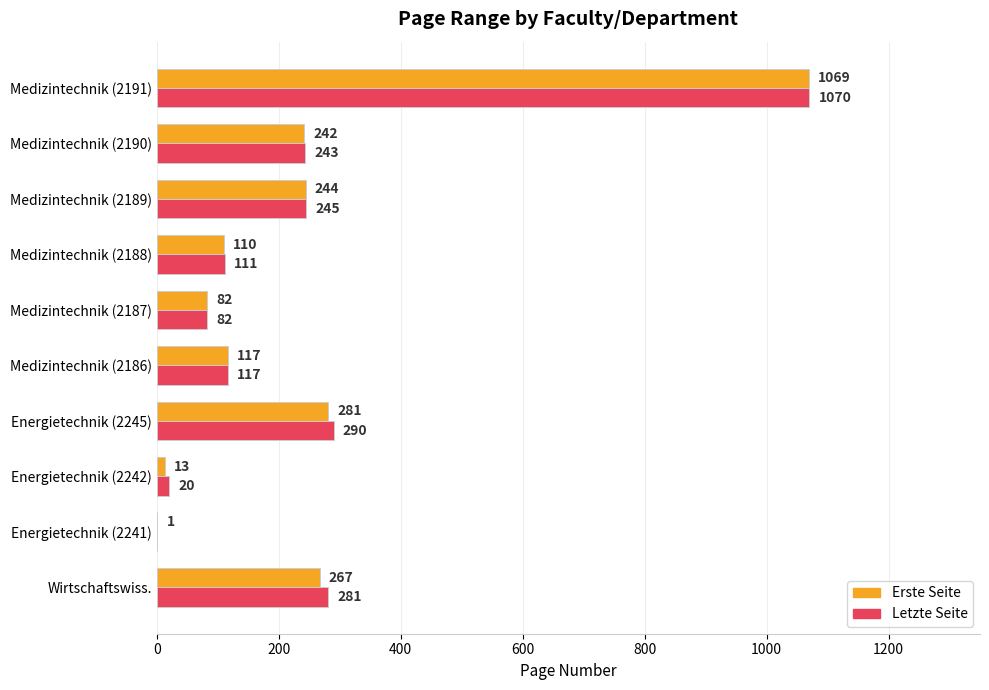

What value does the Letzte Seite series have at Medizintechnik (2190), to the nearest 100?

200